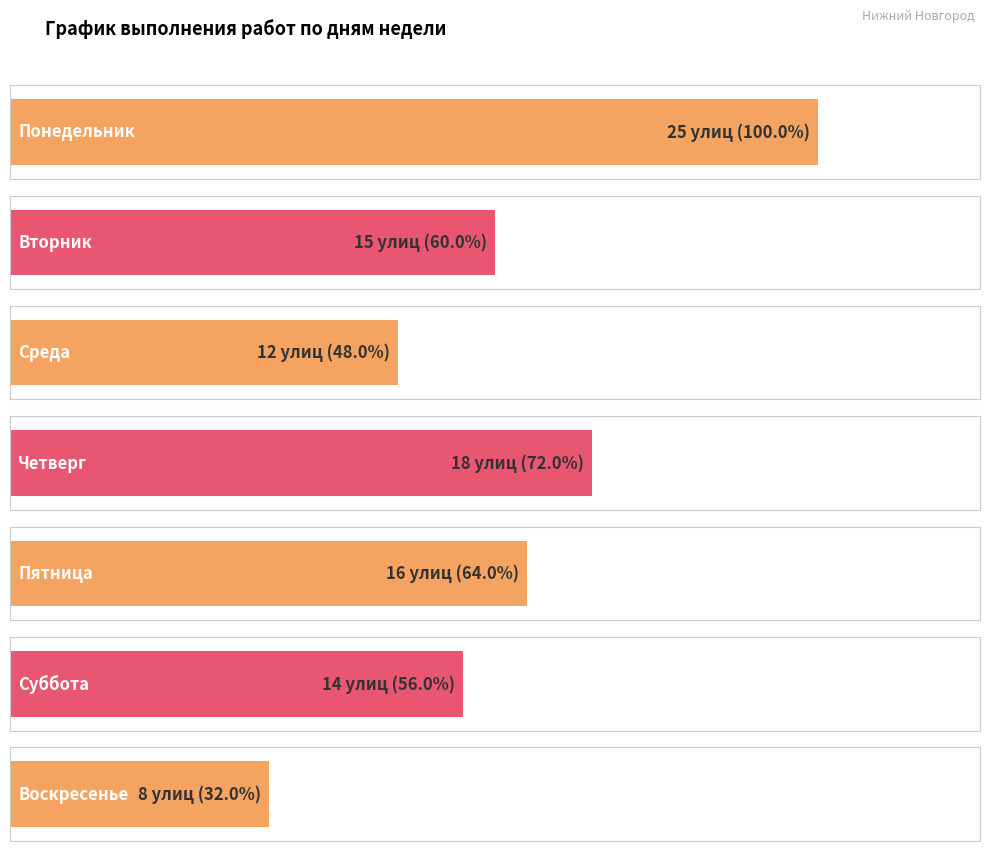

What is the difference between the second highest and minimum values?

10